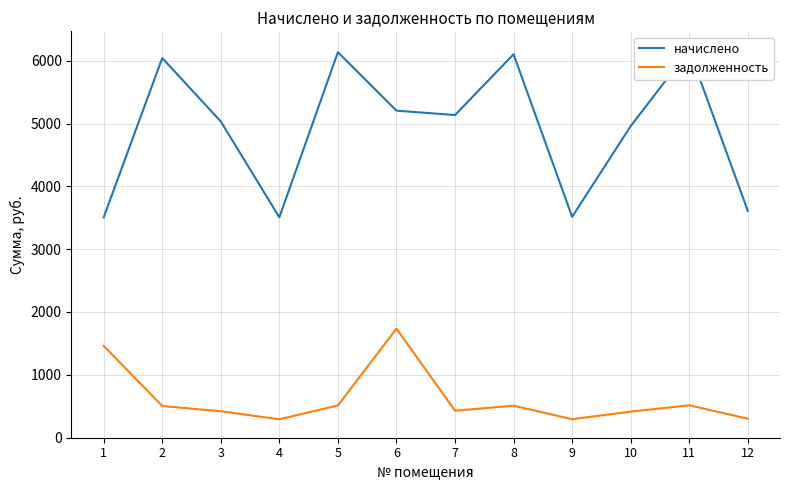

Where is the first local maximum for задолженность?

6